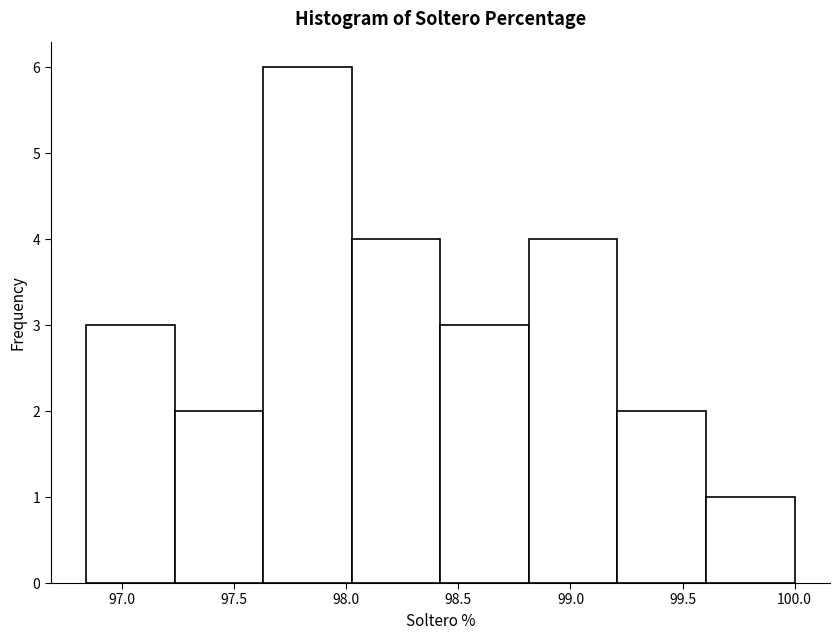

Reading left to right, list every bar in this chart as the range it spans on the x-axis followed by its height. Neither the bar edges nor the heights are printed on the chart, so give them approximately, as read against the axes.

96.85 to 97.25: 3
97.25 to 97.65: 2
97.65 to 98.00: 6
98.00 to 98.40: 4
98.40 to 98.80: 3
98.80 to 99.20: 4
99.20 to 99.60: 2
99.60 to 100.00: 1